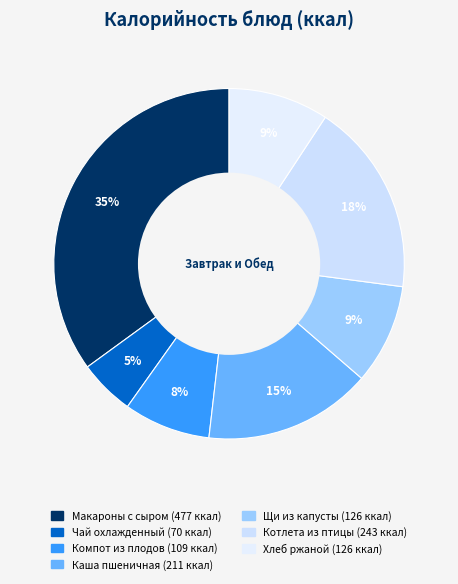

Is Макароны с сыром the majority of the pie?

No